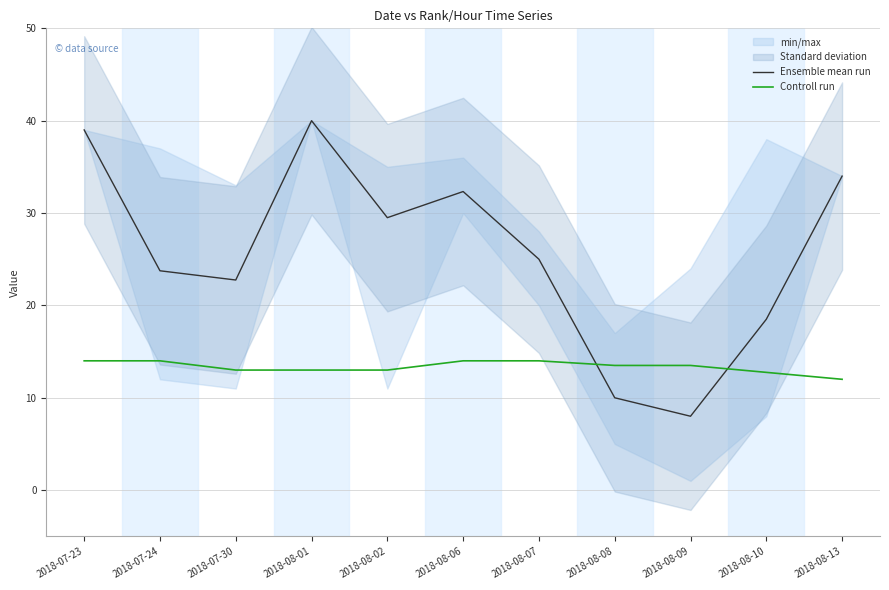

What is the minimum value for Ensemble mean run?

8.0